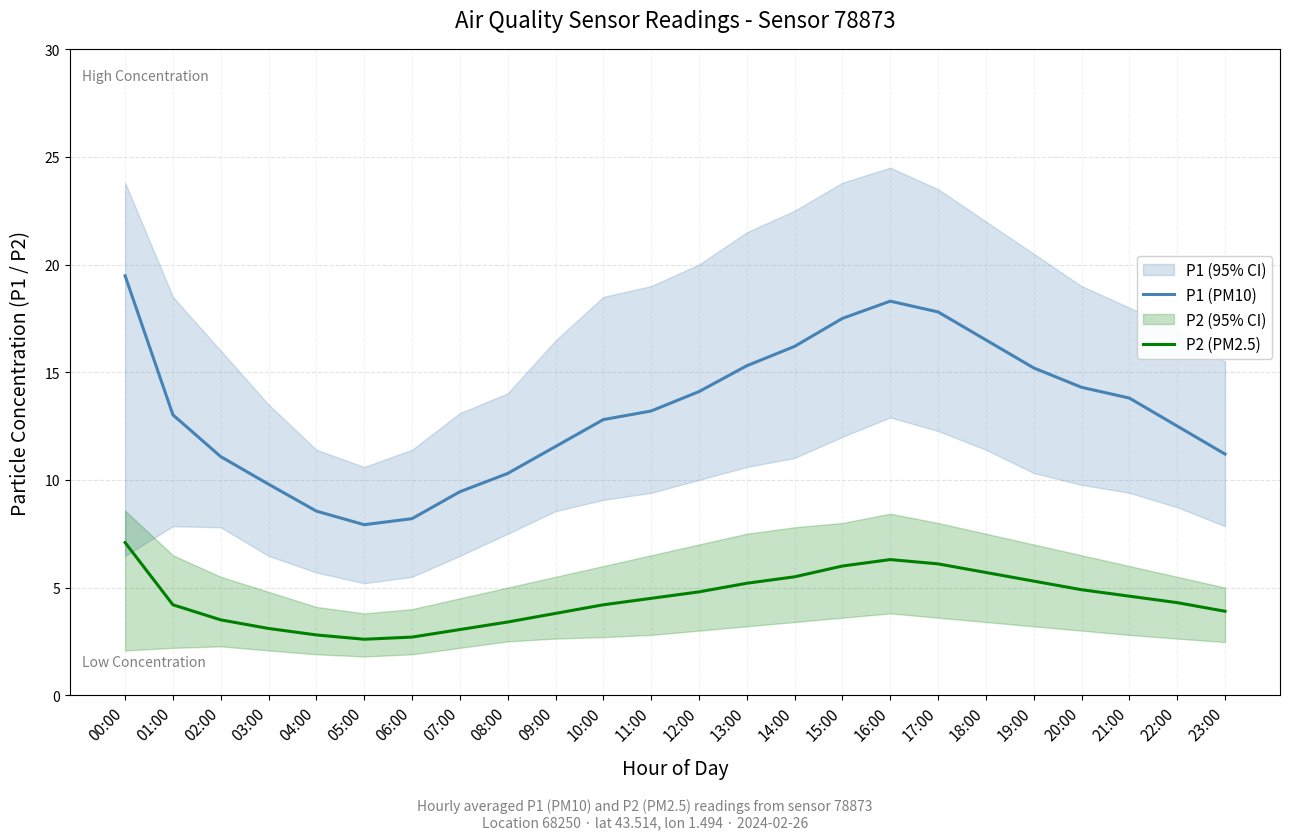

Which series has the largest range (max minus min)?

P1 (PM10)